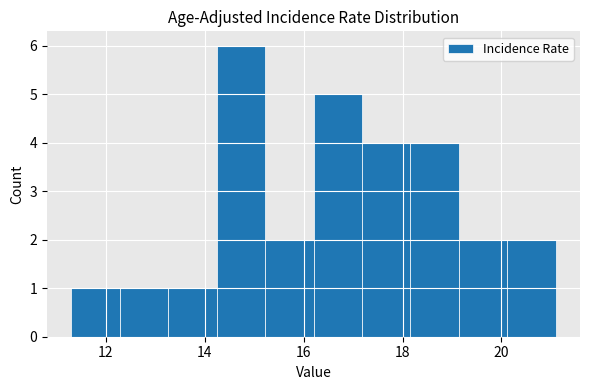

Which range on the x-axis has the tallest bar?

14.24 to 15.22